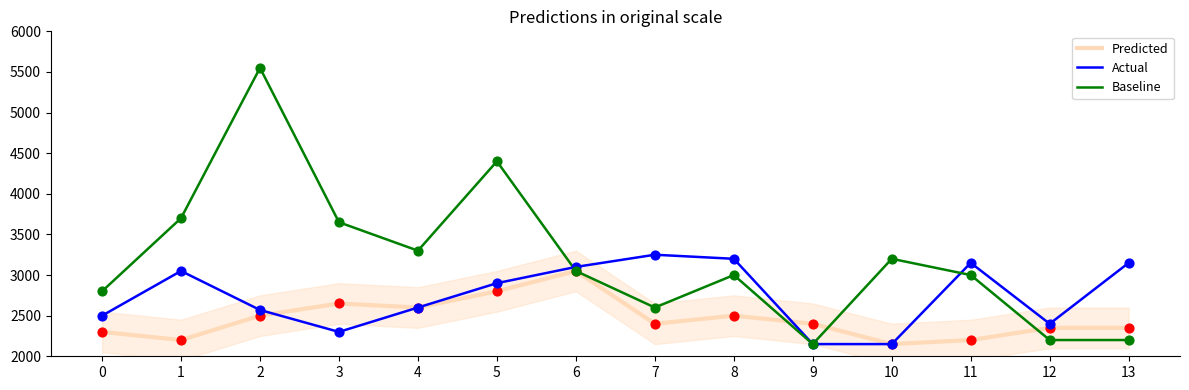

What is the total value across all series at 2?

10620